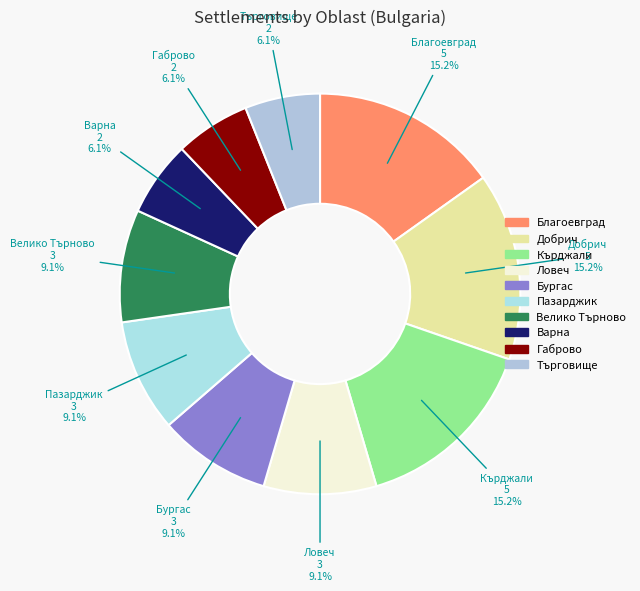

How many slices are in this pie chart?

10